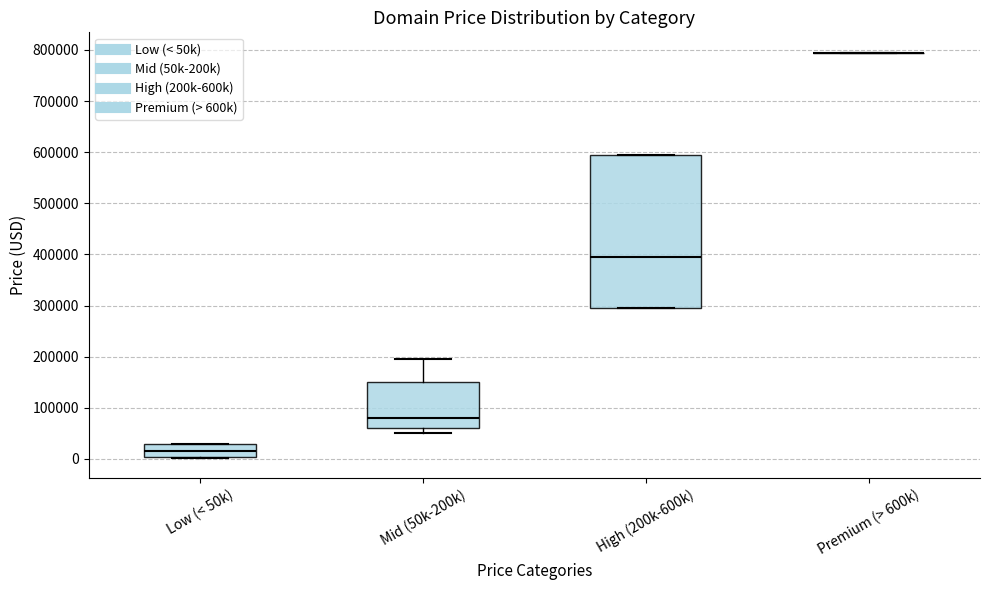

Reading left to right, read every box against the y-axis: the position of its median line, the range the box covers, and the ends of its whiskers. The values are not printed on the chart, so give them approximately, as read against the axis.

Low (< 50k): median 10000, box 0 to 30000, whiskers 0 to 30000
Mid (50k-200k): median 80000, box 60000 to 150000, whiskers 50000 to 190000
High (200k-600k): median 390000, box 290000 to 590000, whiskers 290000 to 590000
Premium (> 600k): box collapsed to a line at 790000, whiskers 790000 to 790000